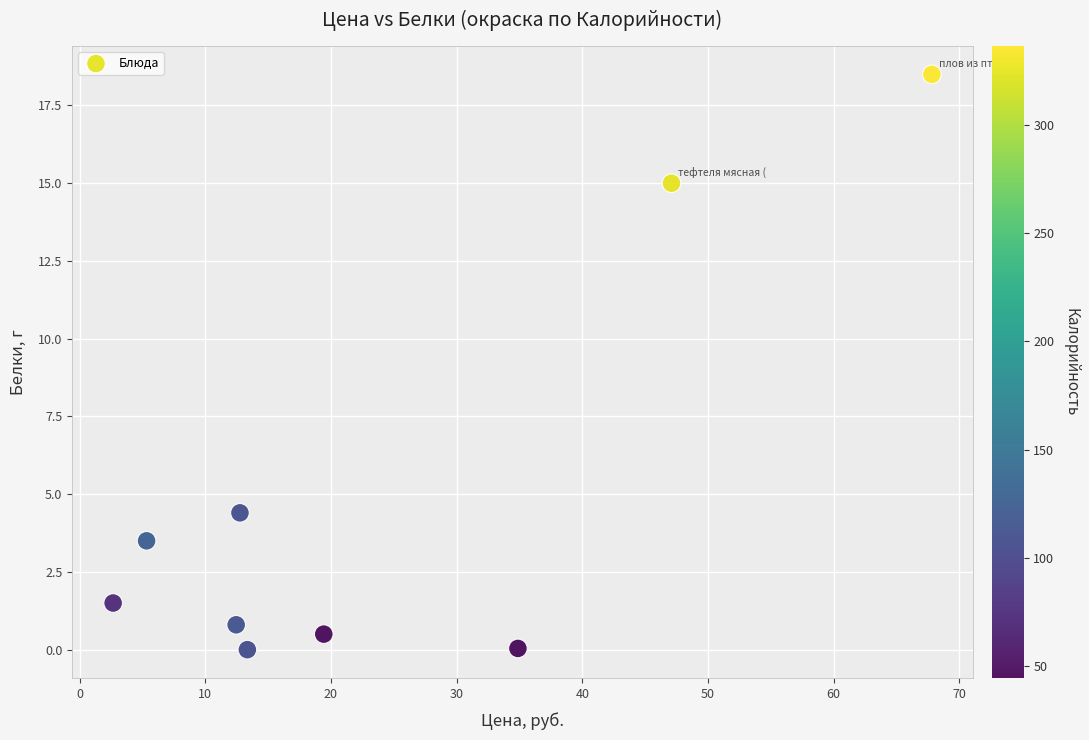

What is the average X value?

24.0